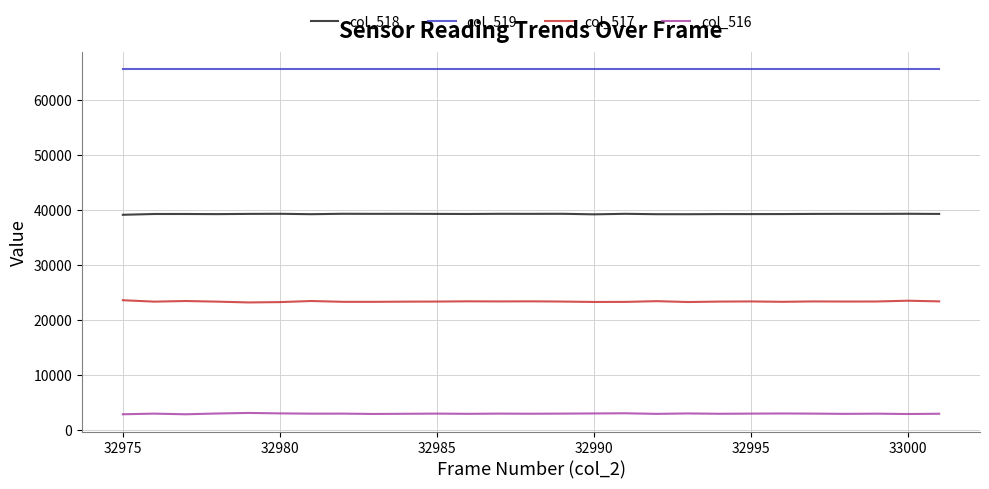

True or false: col_519 and col_517 intersect in this chart.

False